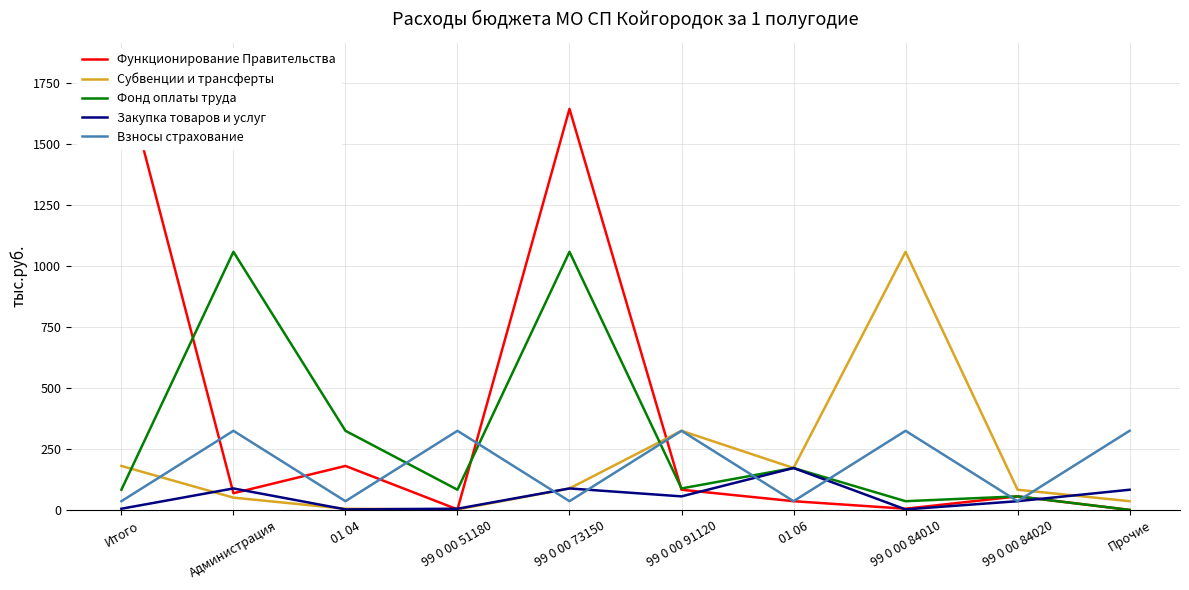

True or false: Взносы страхование and Закупка товаров и услуг cross at least once.

True